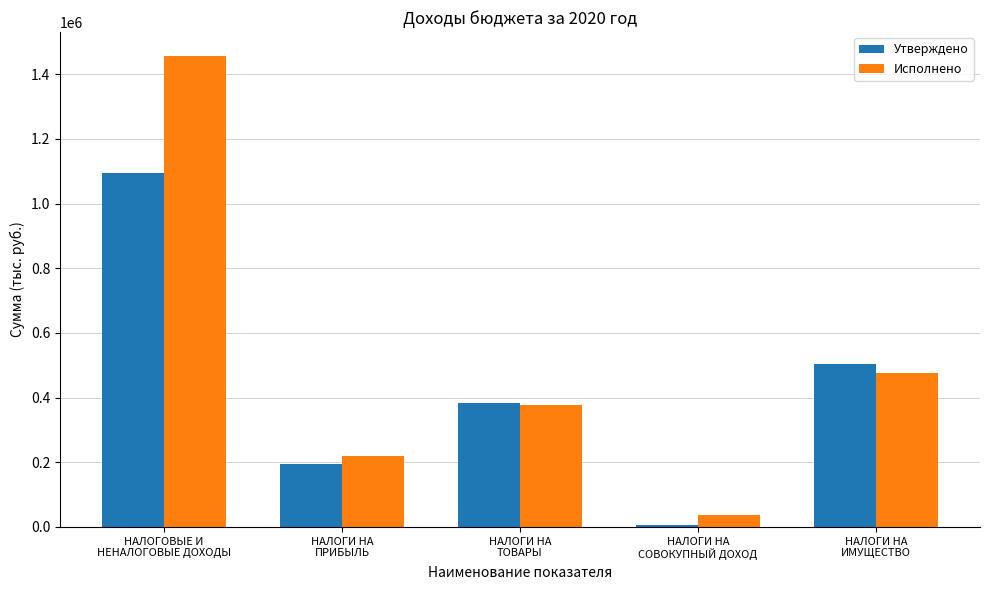

Where does the Утверждено series first go above 384600?

НАЛОГОВЫЕ И
НЕНАЛОГОВЫЕ ДОХОДЫ